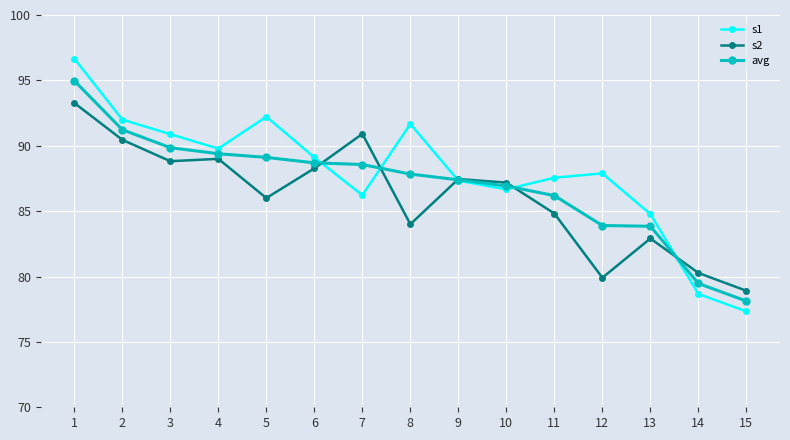

How many times do s2 and avg cross each other?

5